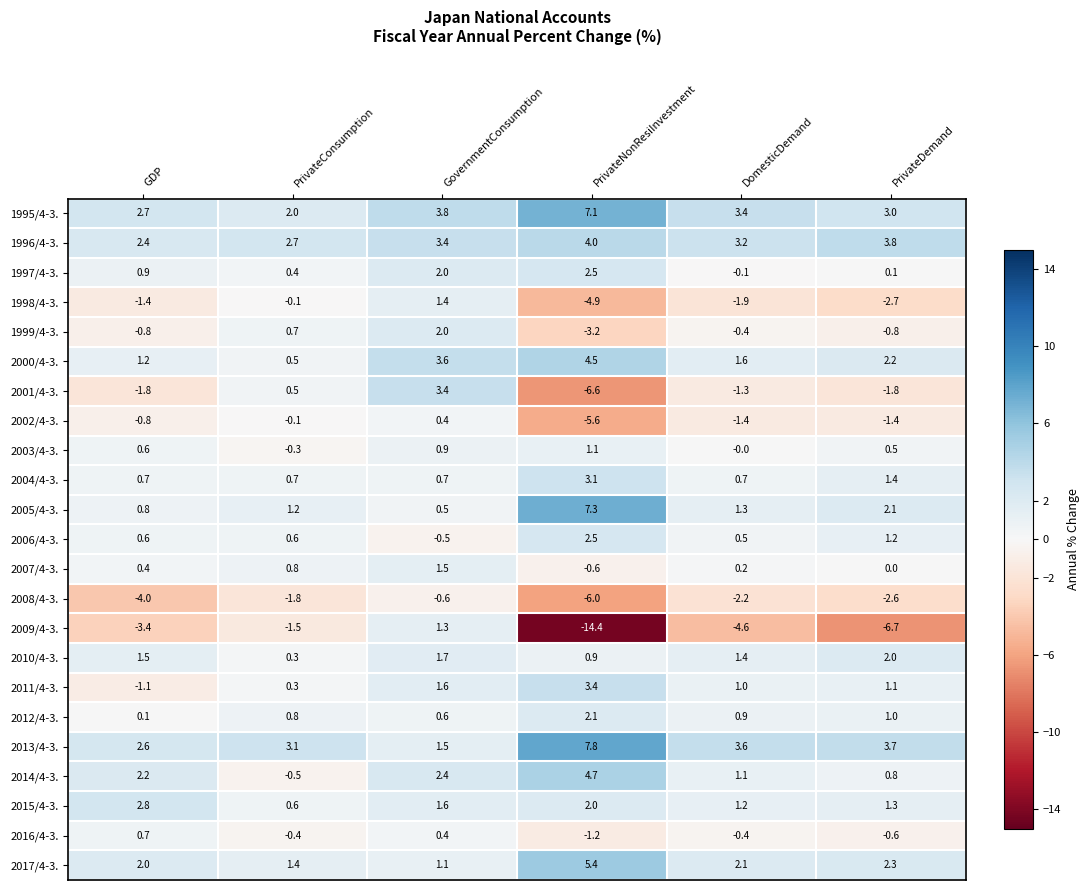

What is the difference between the highest and lowest values at GDP?

6.8